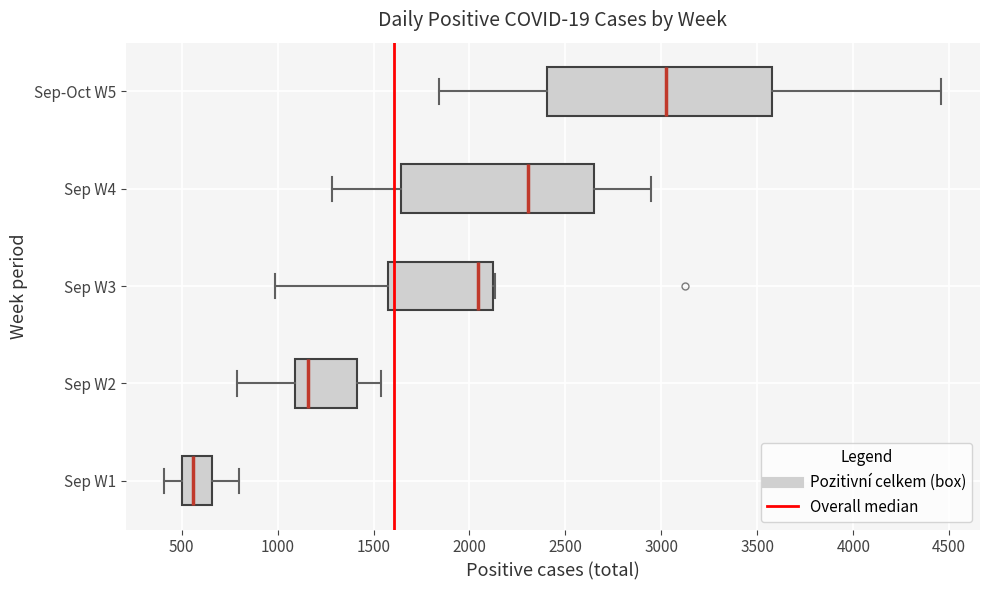

Reading bottom to top, read every box against the x-axis: the position of its median line, the range the box covers, and the ends of its whiskers. The values are not printed on the chart, so give them approximately, as read against the axis.

Sep W1: median 550, box 500 to 650, whiskers 400 to 800
Sep W2: median 1150, box 1100 to 1400, whiskers 800 to 1550
Sep W3: median 2050, box 1600 to 2100, whiskers 1000 to 2150
Sep W4: median 2300, box 1650 to 2650, whiskers 1300 to 2950
Sep-Oct W5: median 3000, box 2400 to 3600, whiskers 1850 to 4450